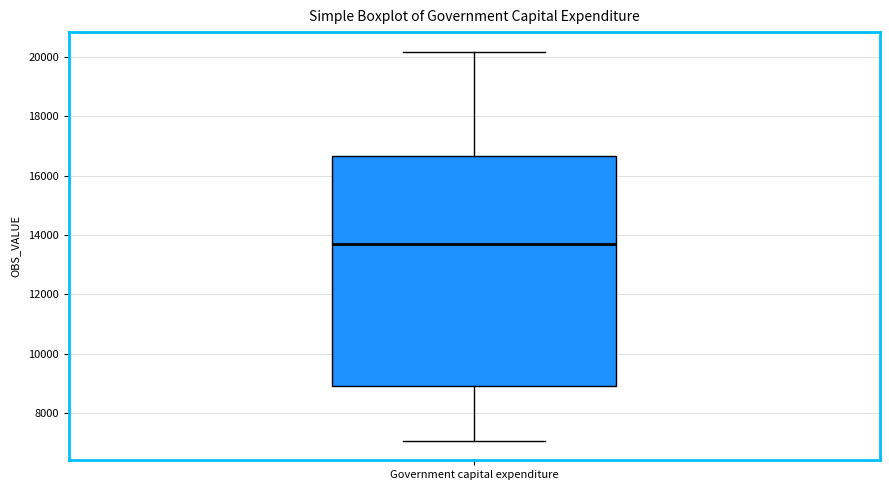

Transcribe this box plot: give where the median line is, the range the box spans, and where the two whiskers end, as read against the y-axis. The values are not printed on the chart, so give them approximately, as read against the axis.

median 13800, box 9000 to 16600, whiskers 7000 to 20200